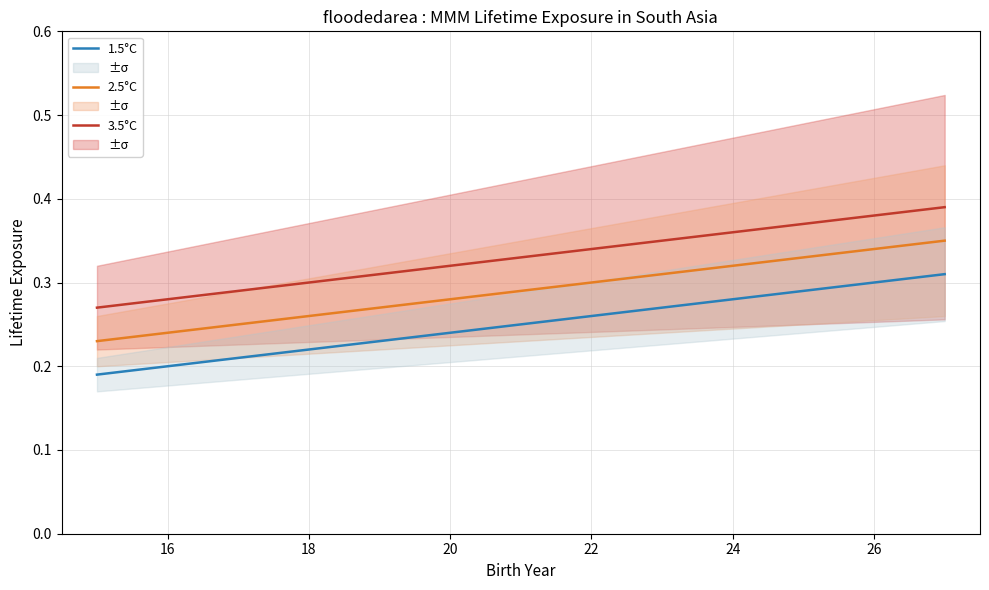

What is the lowest value of the 2.5°C series?

0.2